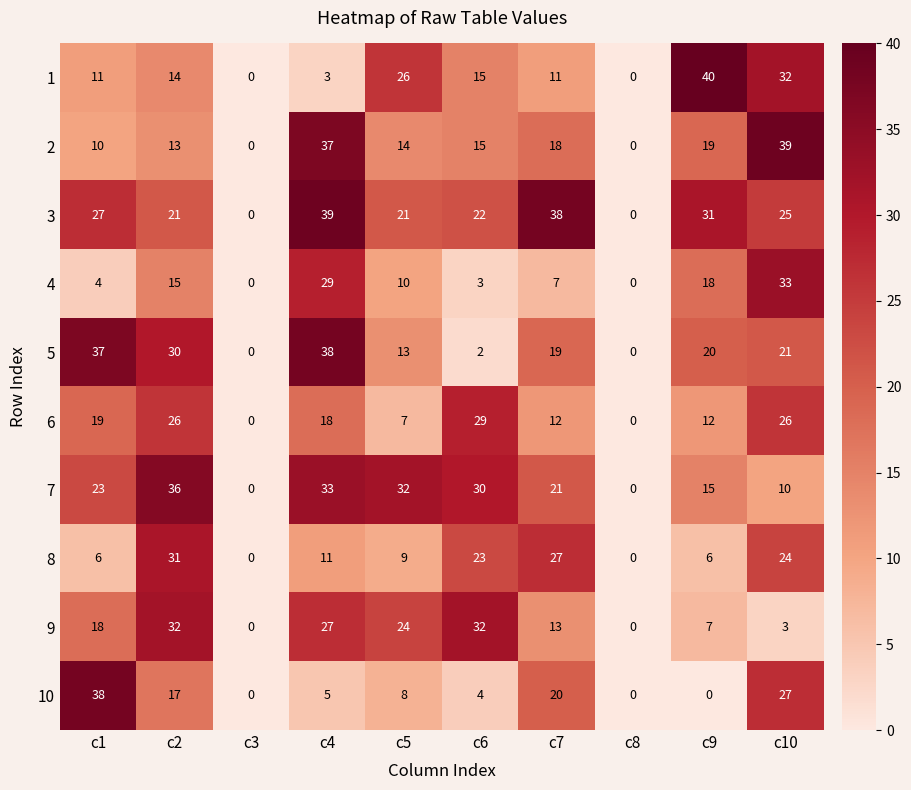

Which series has the largest total across all categories?

3